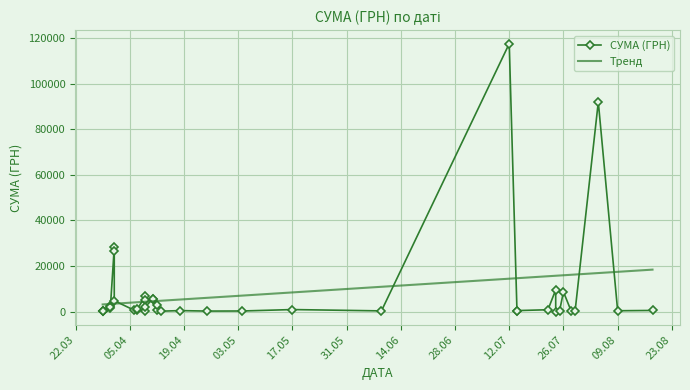

List the labels in order of value, largest first.

12.07.2016, 04.08.2016, 01.04.2016, 01.04.2016, 24.07.2016, 26.07.2016, 09.04.2016, 11.04.2016, 11.04.2016, 09.04.2016, 01.04.2016, 12.04.2016, 31.03.2016, 09.04.2016, 31.03.2016, 31.03.2016, 07.04.2016, 17.05.2016, 12.04.2016, 22.07.2016, 06.04.2016, 07.04.2016, 18.08.2016, 14.07.2016, 18.04.2016, 09.08.2016, 09.04.2016, 25.07.2016, 09.06.2016, 04.05.2016, 14.07.2016, 25.04.2016, 28.07.2016, 13.04.2016, 29.03.2016, 29.03.2016, 29.07.2016, 29.03.2016, 29.03.2016, 24.07.2016